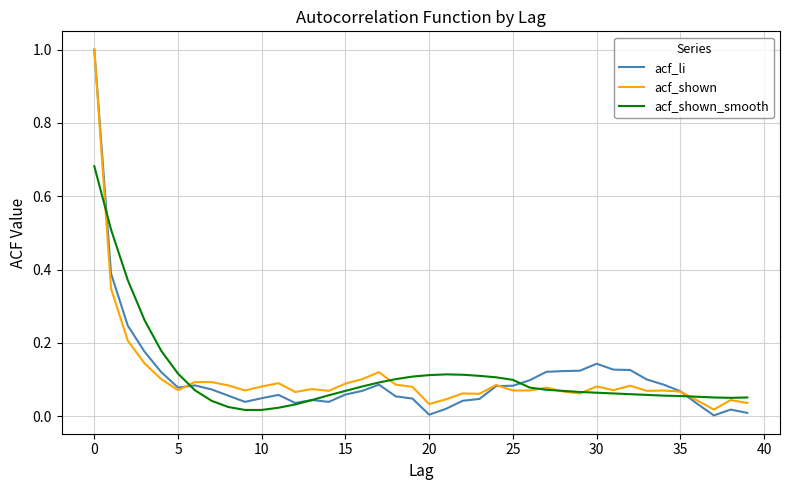

Which series has the largest range (max minus min)?

acf_li